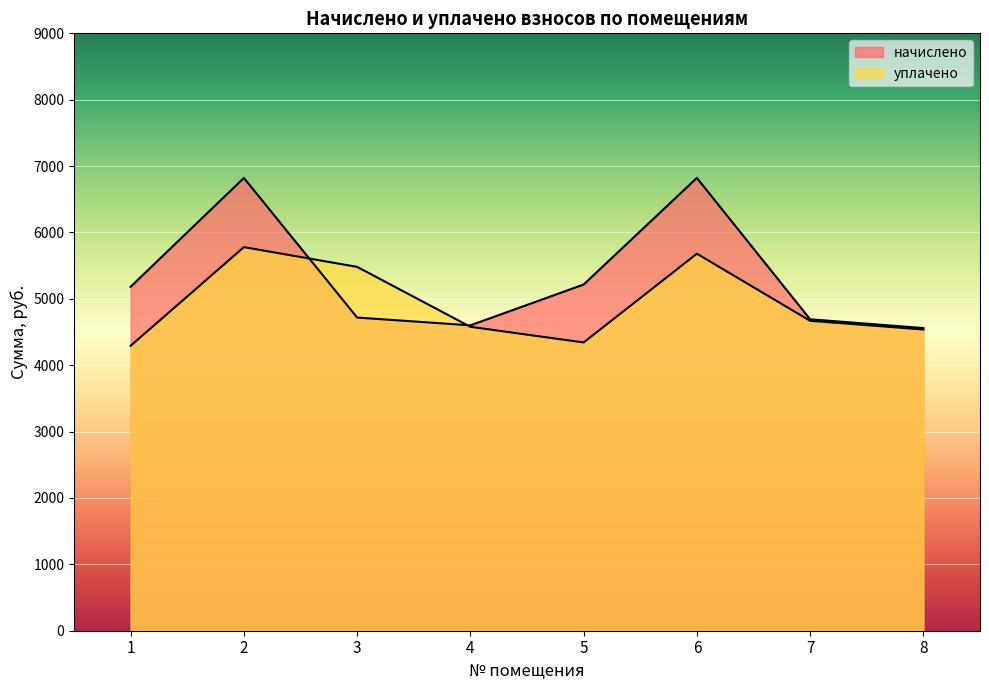

How many interior local valleys does the начислено series have?

1